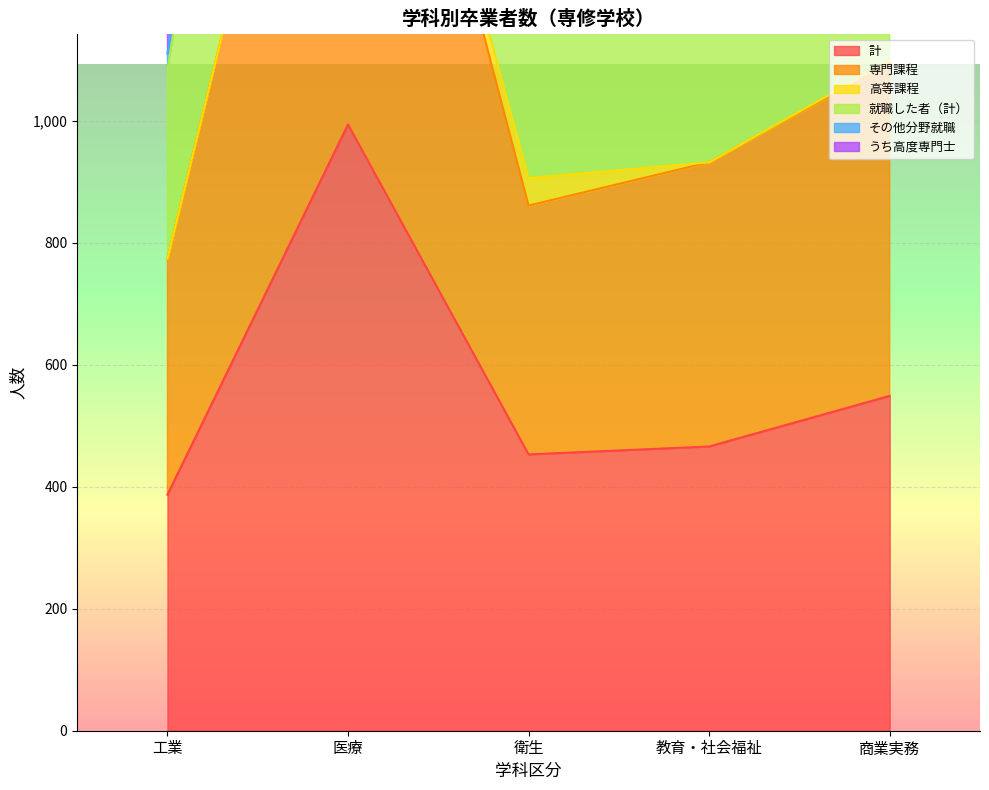

Reading right to left, list all the values displayed in this chart.

計: 549	466	453	994	387
専門課程: 1095	932	861	1988	774
就職した者（計）: 1475	1307	1253	2848	1084